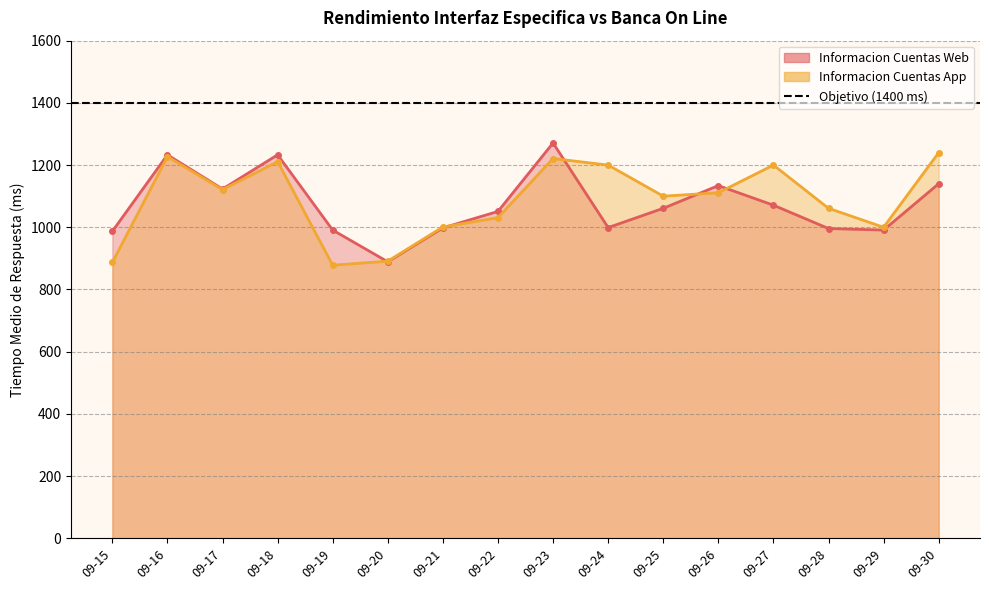

Rank the series by their average value, from highest to lowest.

Informacion Cuentas App, Informacion Cuentas Web